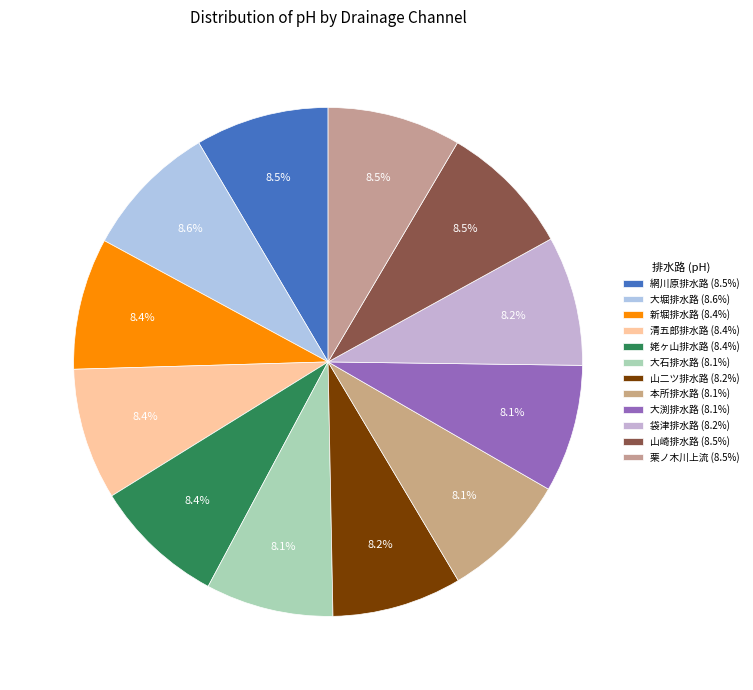

How many slices are in this pie chart?

12